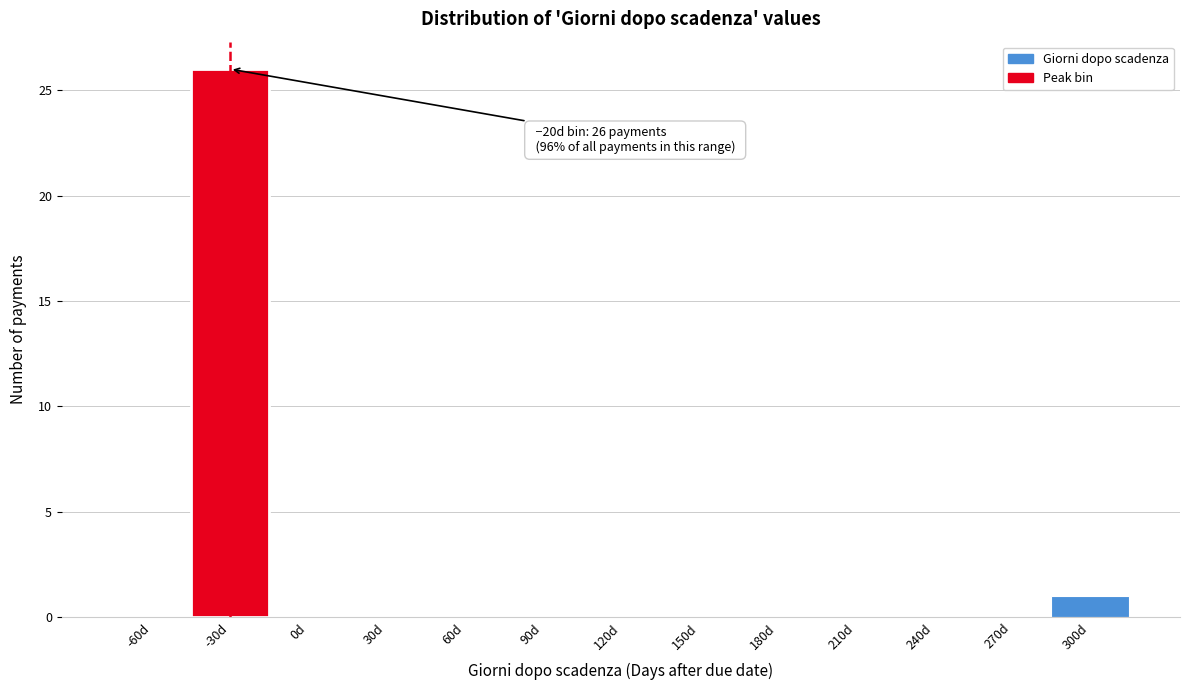

Reading left to right, list all the values displayed in this chart.

-60d=0	-30d=26	0d=0	30d=0	60d=0	90d=0	120d=0	150d=0	180d=0	210d=0	240d=0	270d=0	300d=1